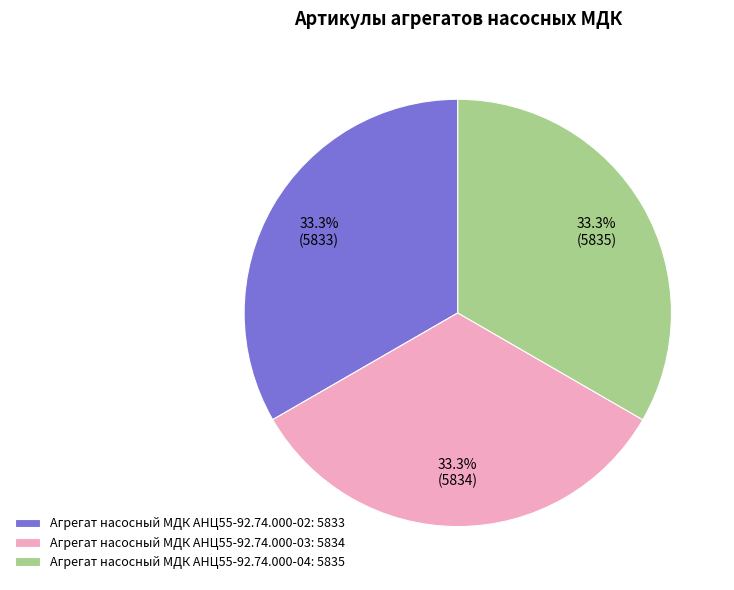

Combined, what portion of the pie is Агрегат насосный МДК АНЦ55-92.74.000-03: 5834 and Агрегат насосный МДК АНЦ55-92.74.000-02: 5833?

66.7%